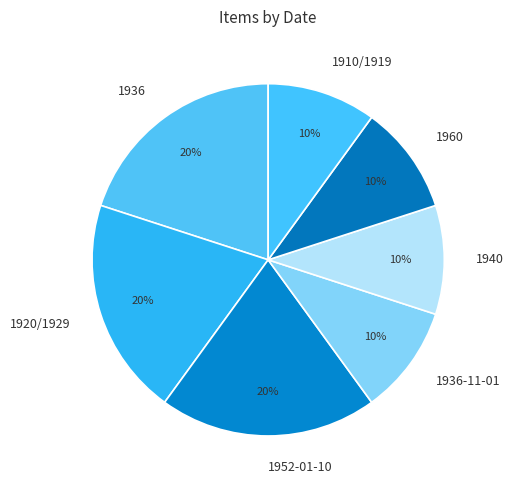

Is 1936-11-01 the majority of the pie?

No